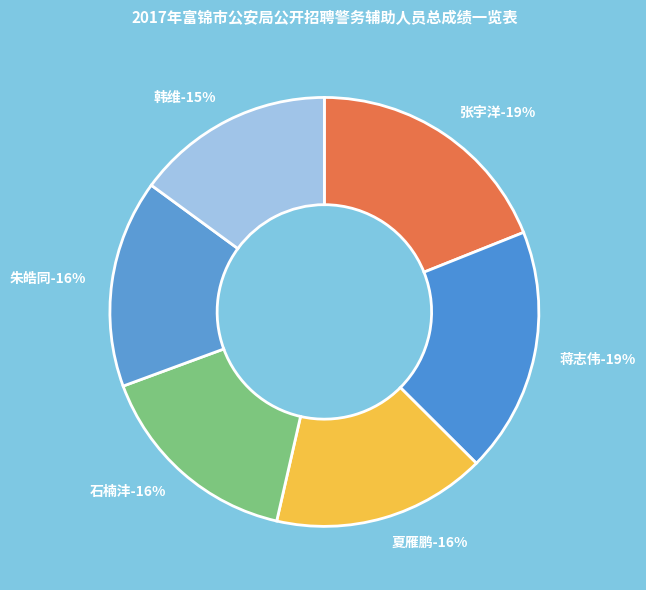

Is it true that 张宇洋 is 9% of the pie?

False